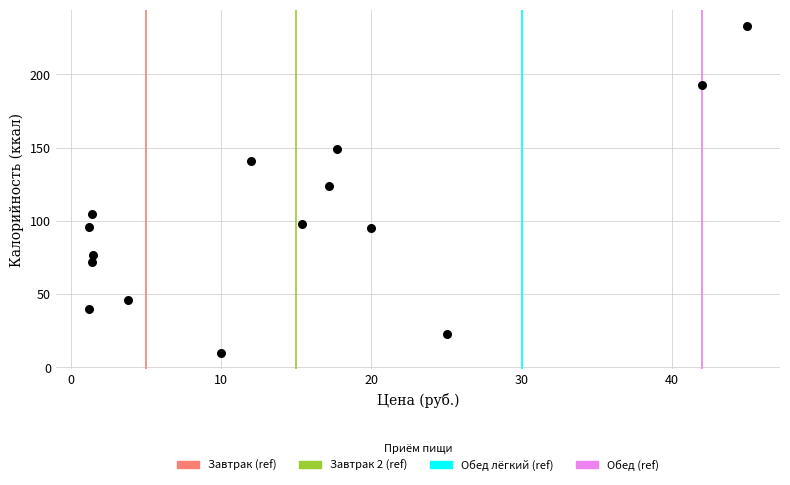

What is the range of Y values (max minus min)?

223.1